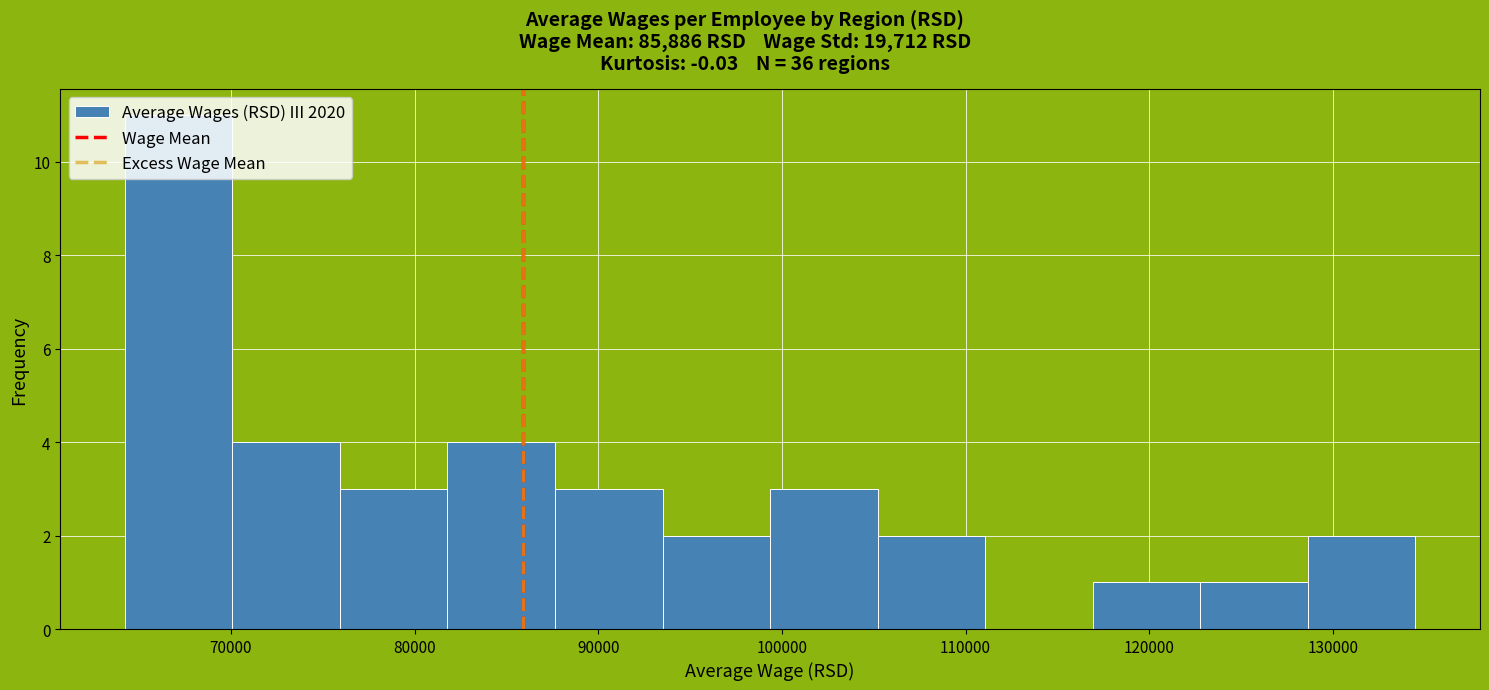

Over which range of the x-axis is the bar tallest?

64000 to 70000